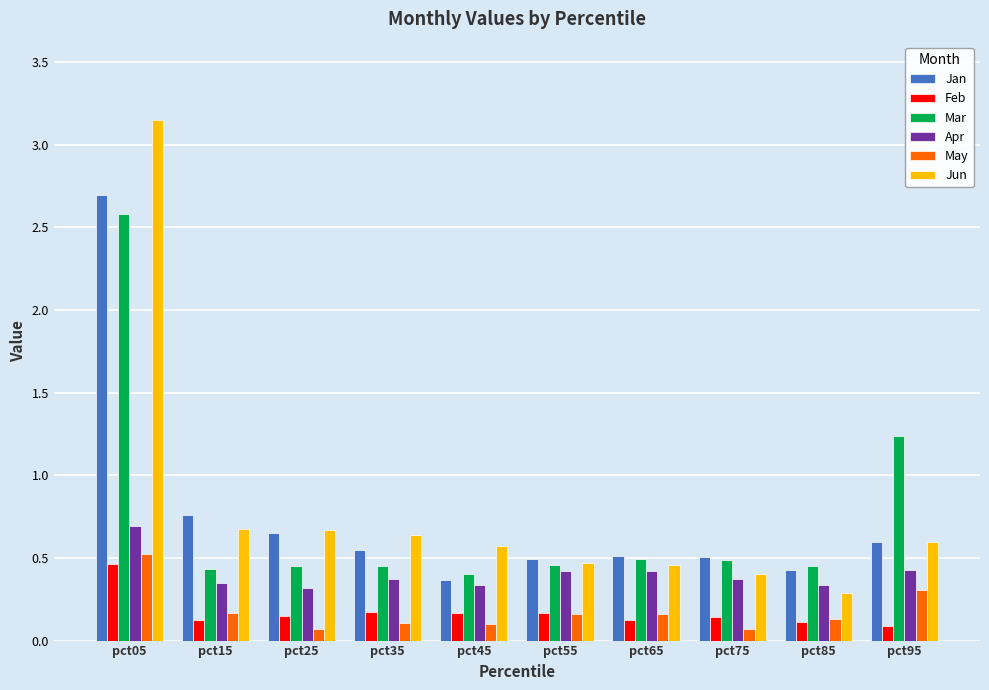

At pct35, list the series in order from largest to smallest.

Jun, Jan, Mar, Apr, Feb, May